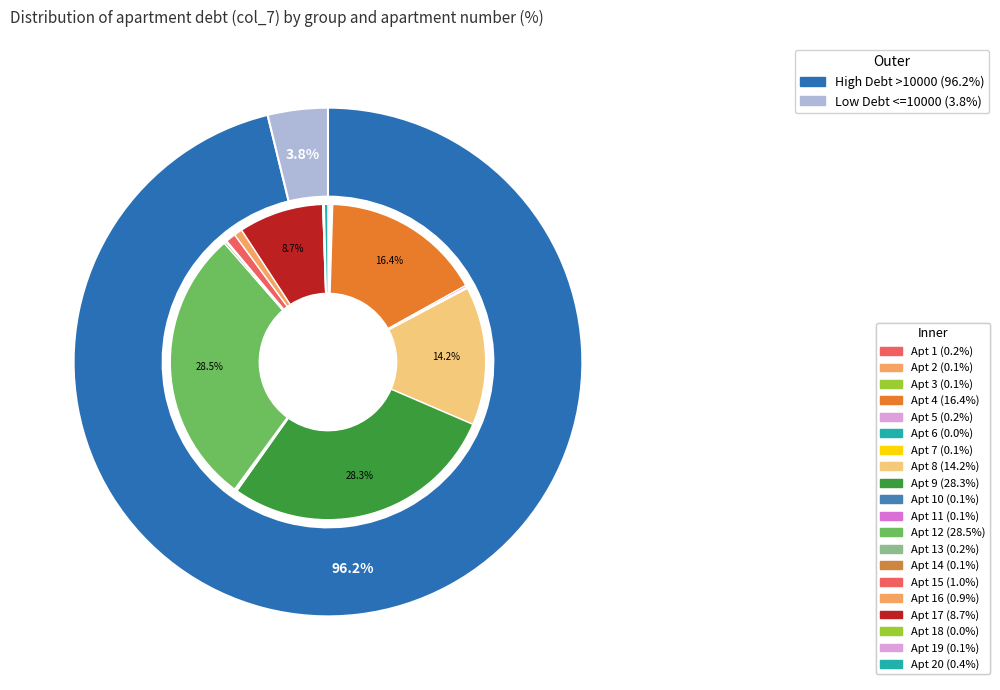

True or false: 8 accounts for 2% of the total.

False